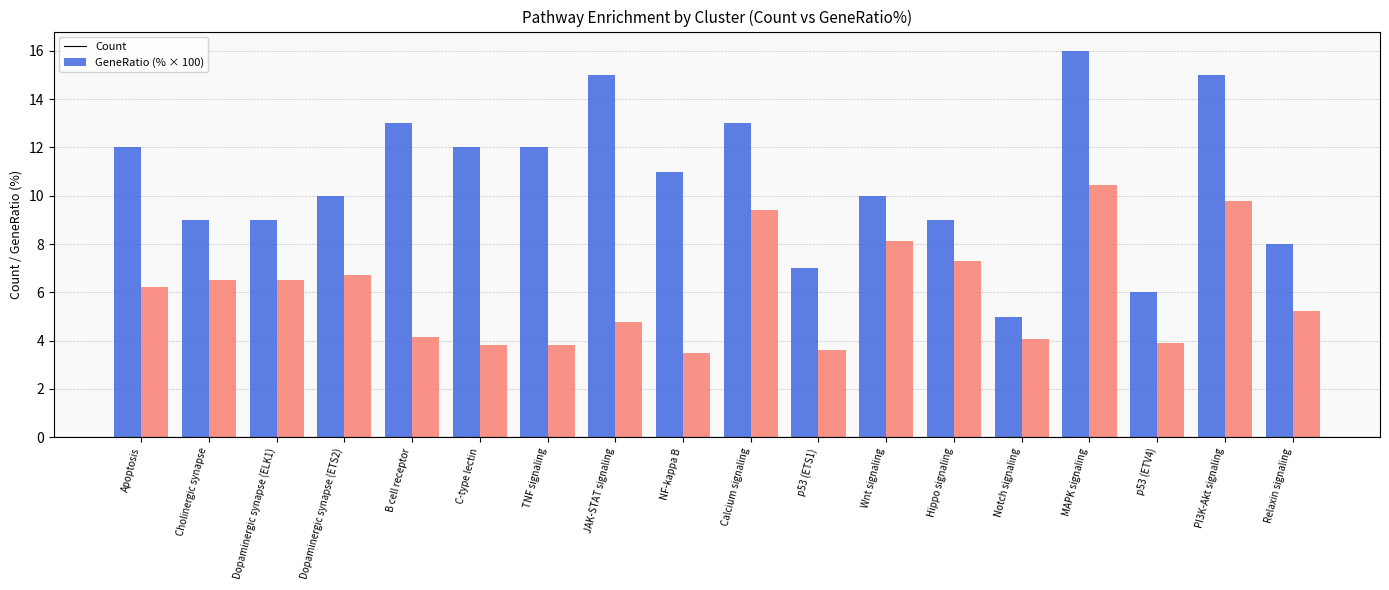

At which category is the sum across all series the highest?

MAPK signaling